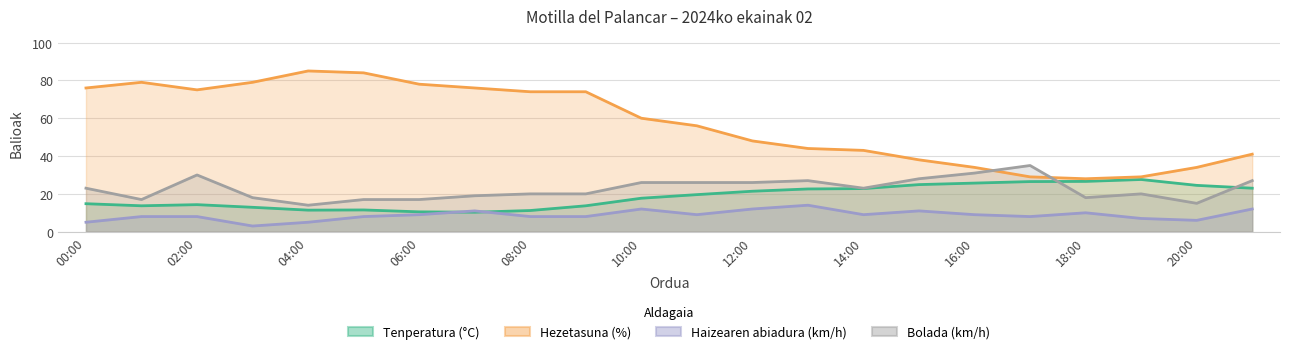

What is the label of the 17th point from the right?

05:00